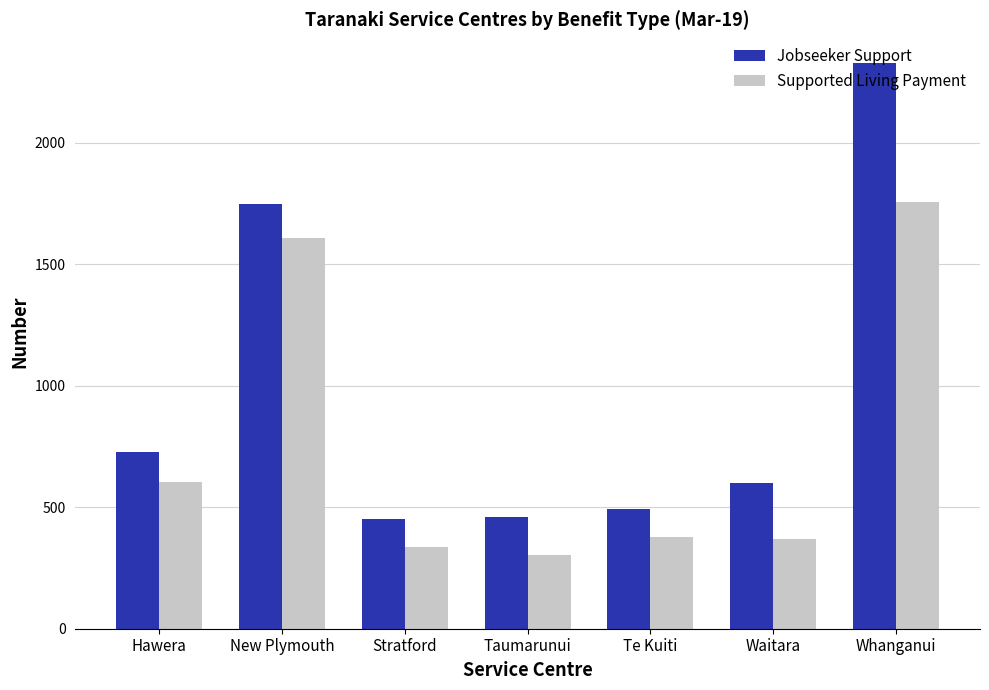

The Supported Living Payment series shows 1755 at Whanganui. True or false?

True